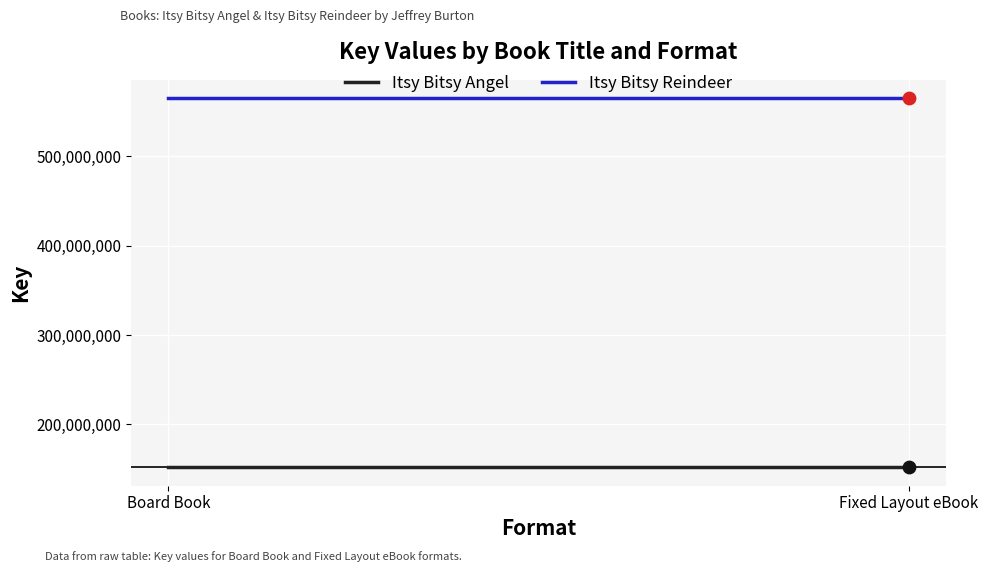

Which series contains the lowest Y value?

Itsy Bitsy Angel